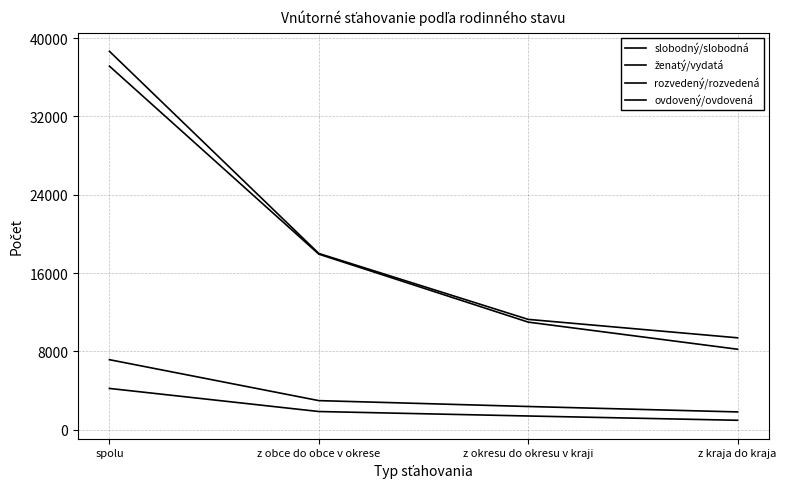

True or false: ženatý/vydatá and slobodný/slobodná cross at least once.

False